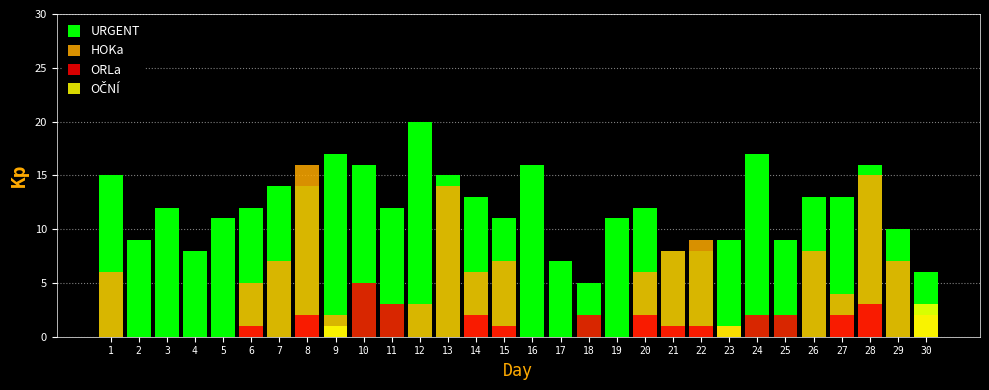

The OČNÍ series shows 0 at 18. True or false?

True